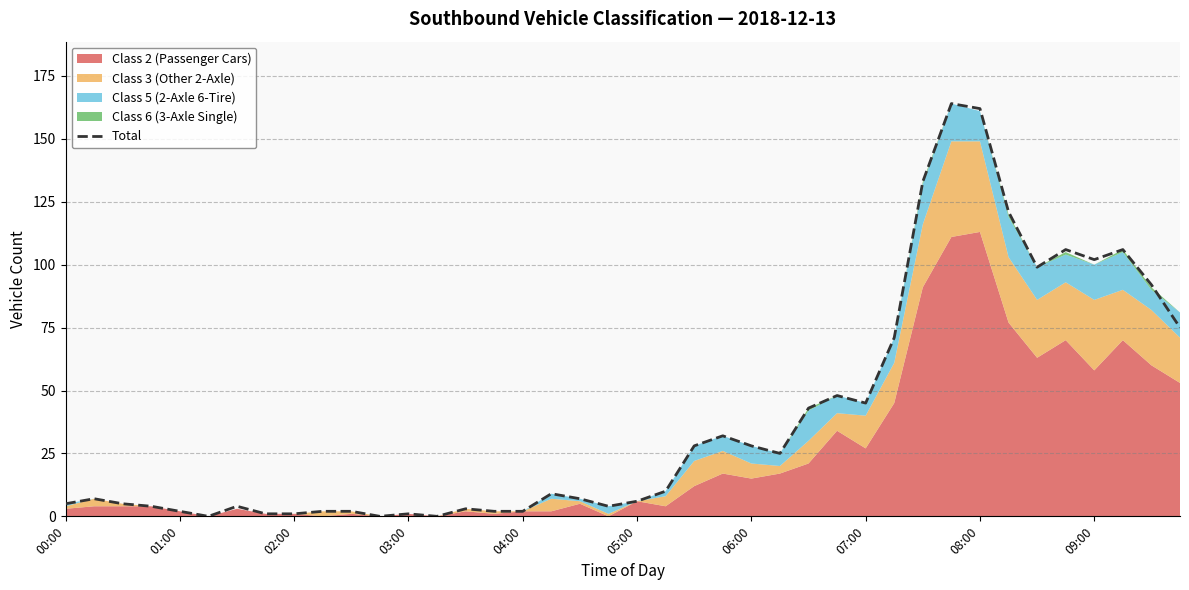

How many points are higher than both their immediate neighbors (excluding endpoints)?

10